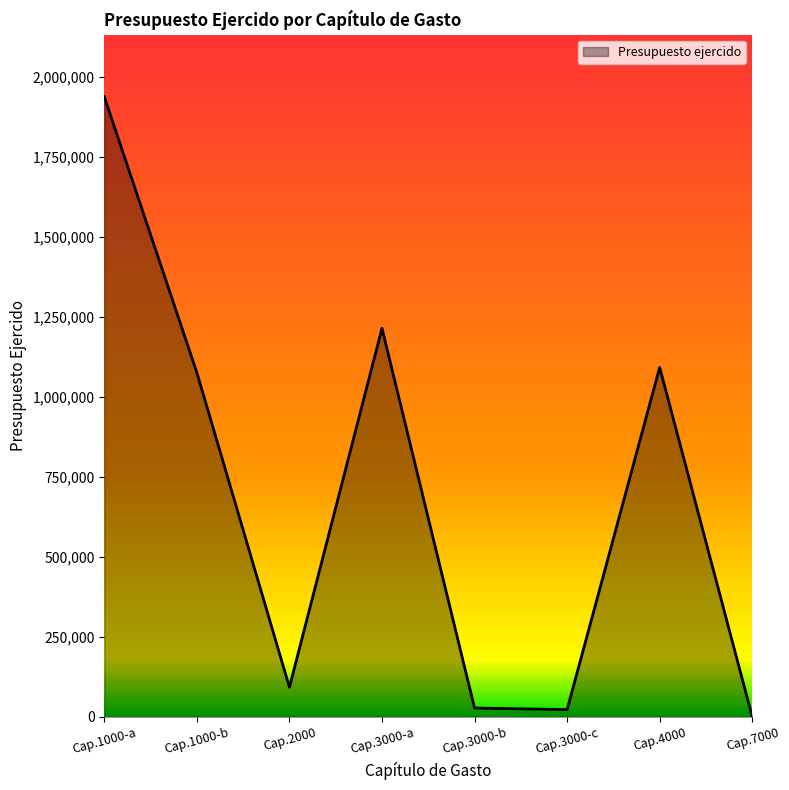

Which label corresponds to the largest value in the chart?

Cap.1000-a